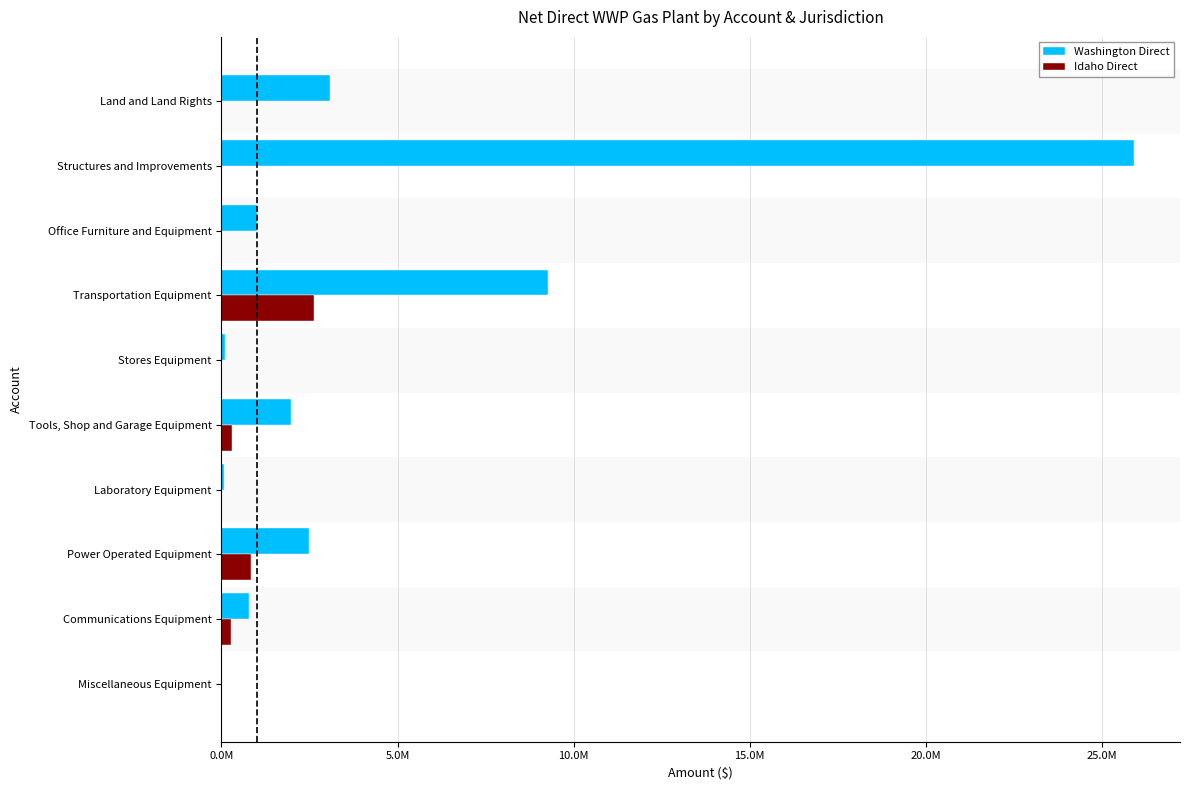

At how many categories does at least one series exceed 22504435?

1